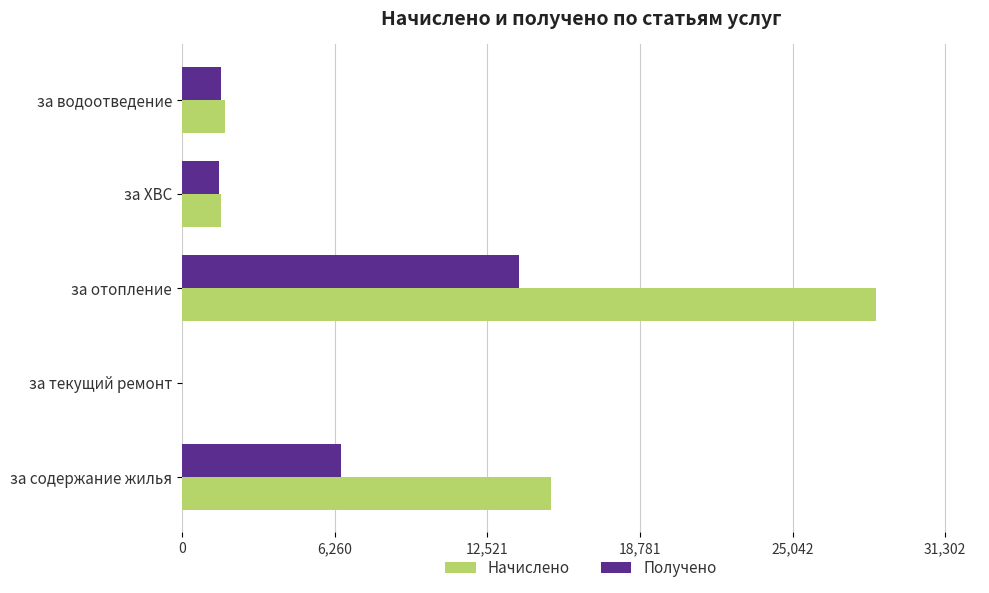

The value of Начислено at за содержание жилья is 20387.5. True or false?

False